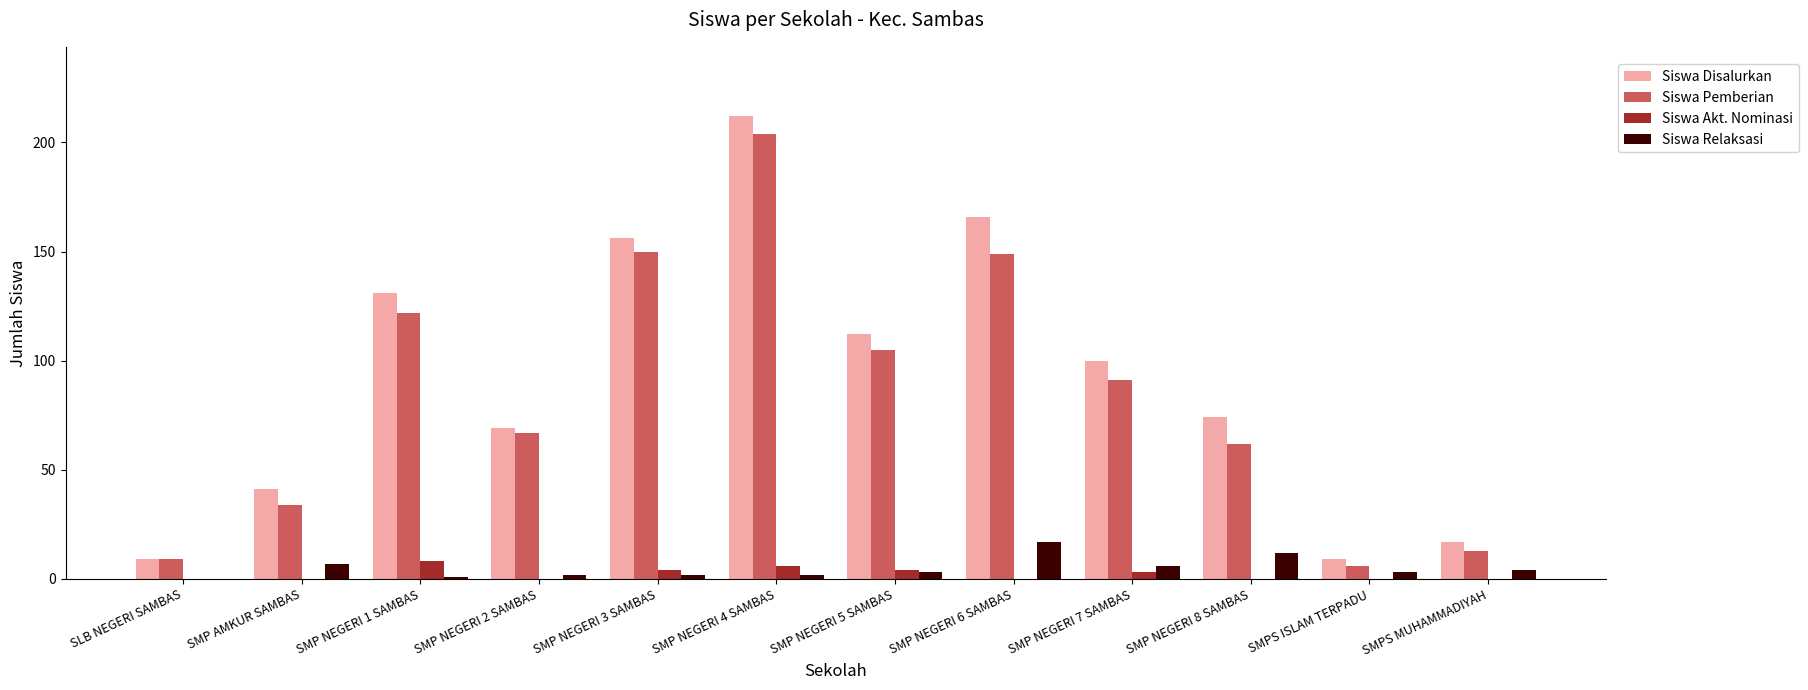

The value of Siswa Pemberian at SMP NEGERI 5 SAMBAS is 27. True or false?

False